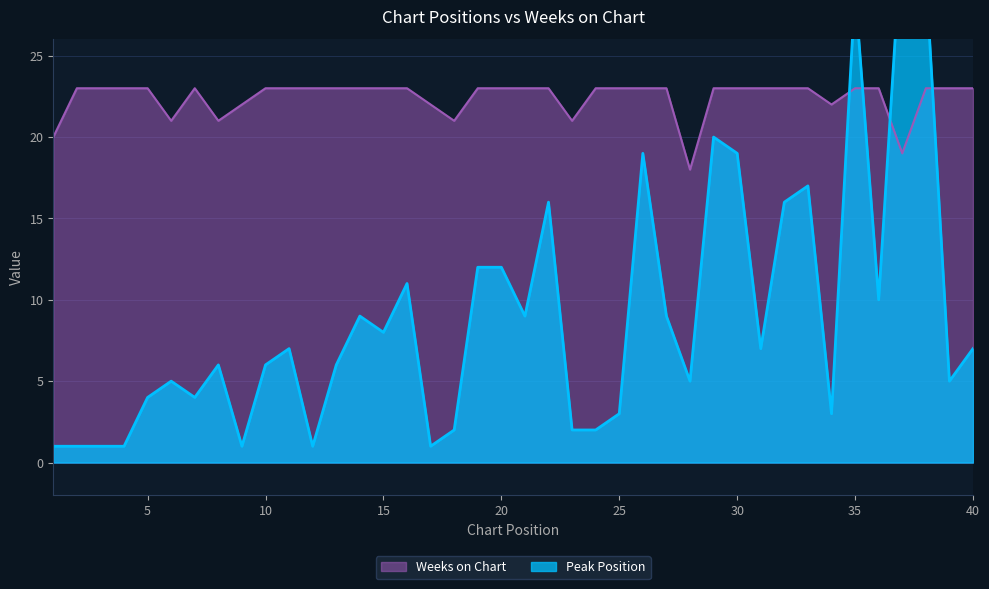

How many lines are shown in the chart?

2